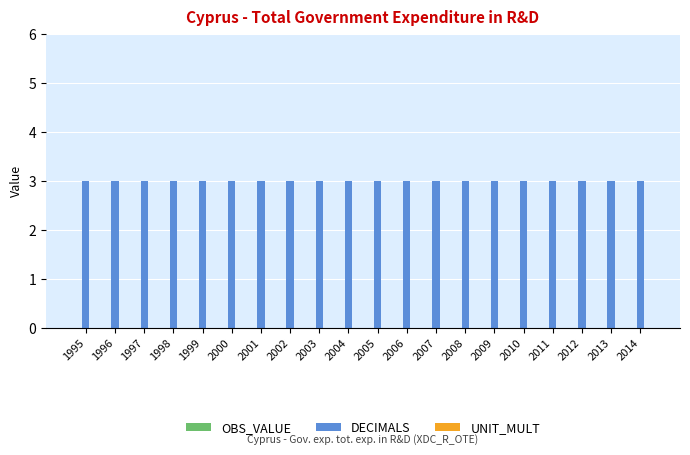

What is the difference between the highest and lowest values at 2006?

3